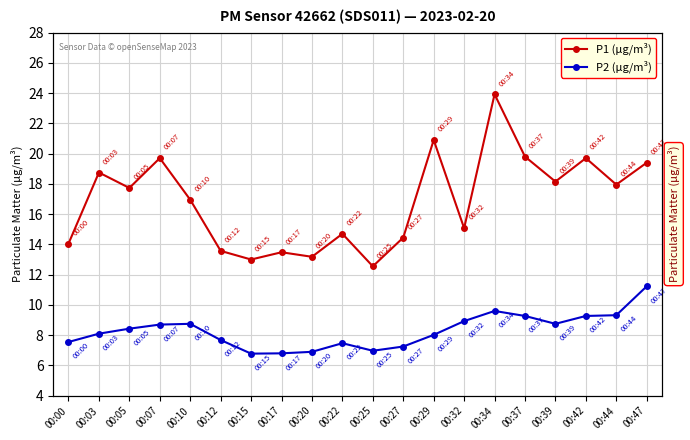

True or false: P2 (μg/m³) and P1 (μg/m³) intersect in this chart.

False